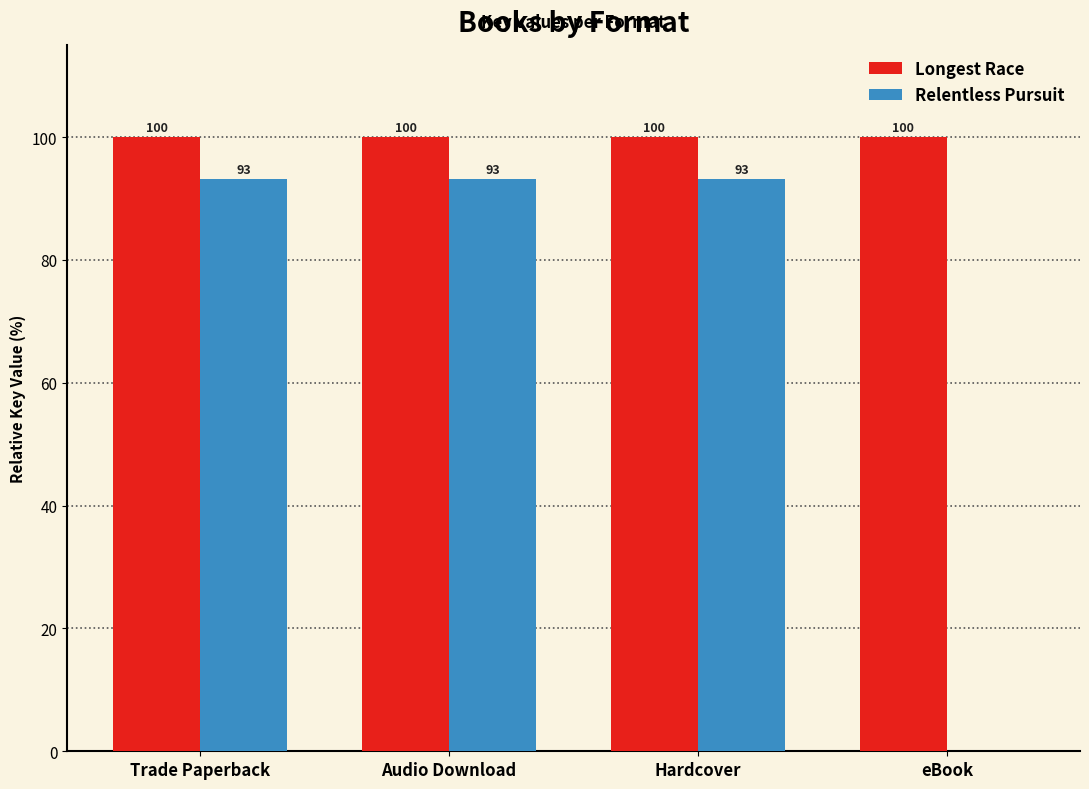

What is the maximum value shown in the chart?

100.0